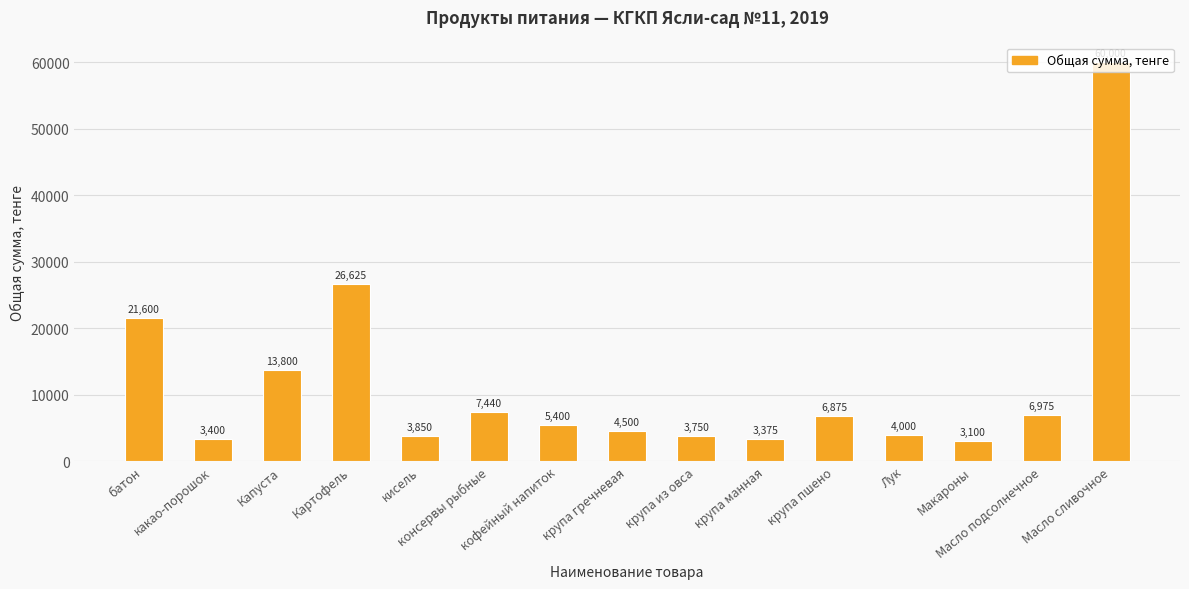

What is the maximum value shown in the chart?

60000